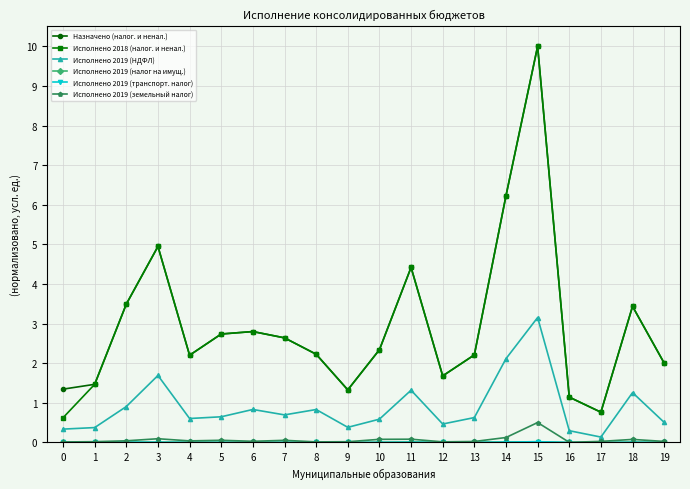

The Исполнено 2019 (НДФЛ) series shows 1.7 at 3. True or false?

True